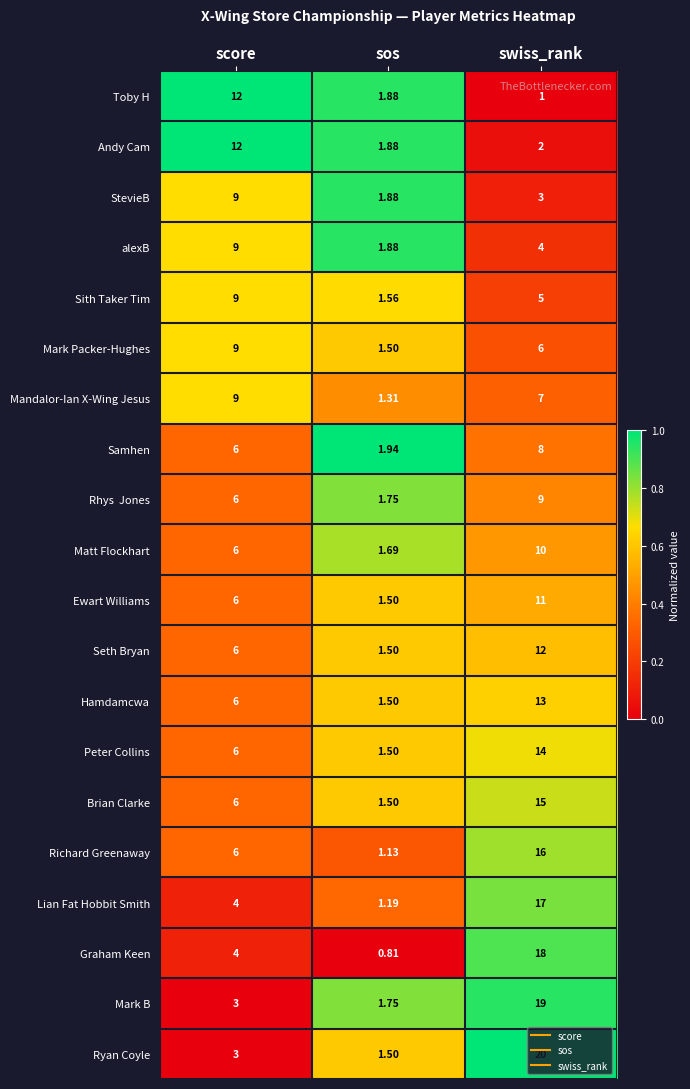

At which label does Lian Fat Hobbit Smith reach its peak?

swiss_rank